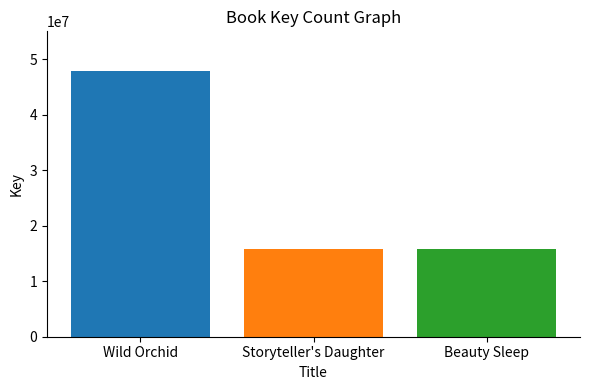

How many bars are there in total?

3